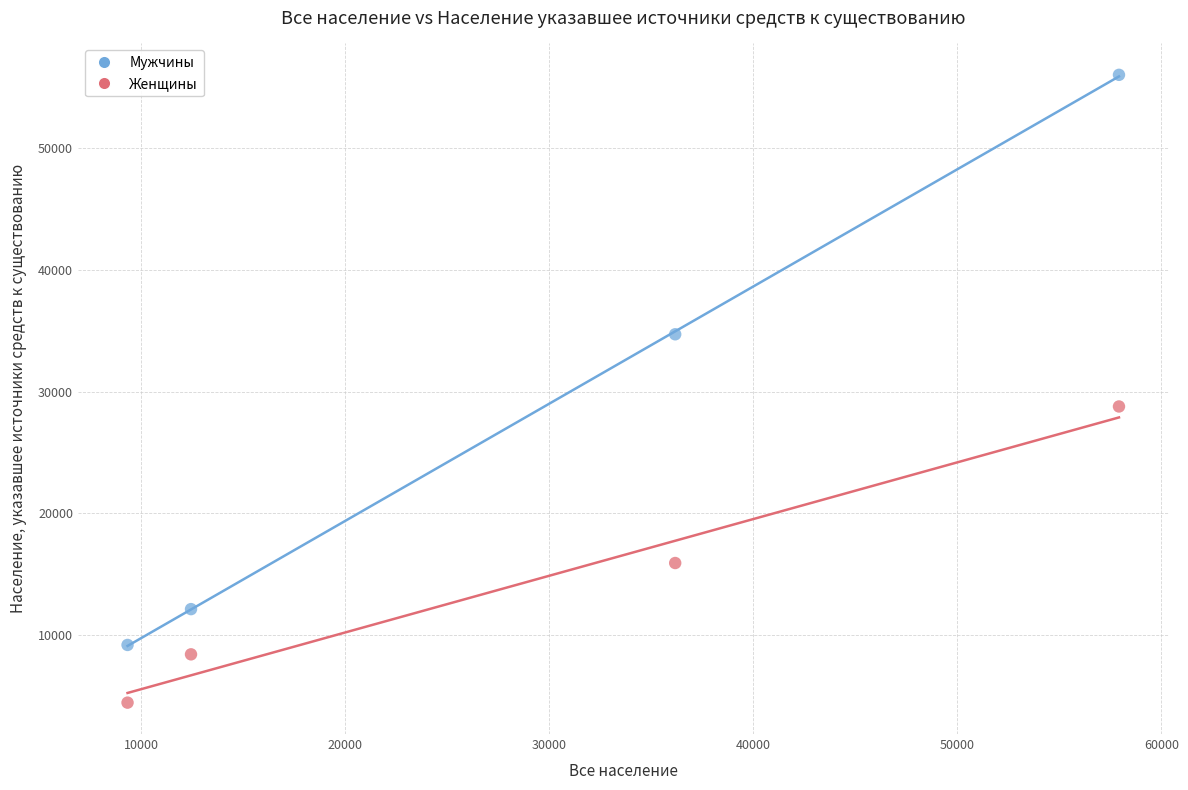

Across all data points, what is the average X value?

28959